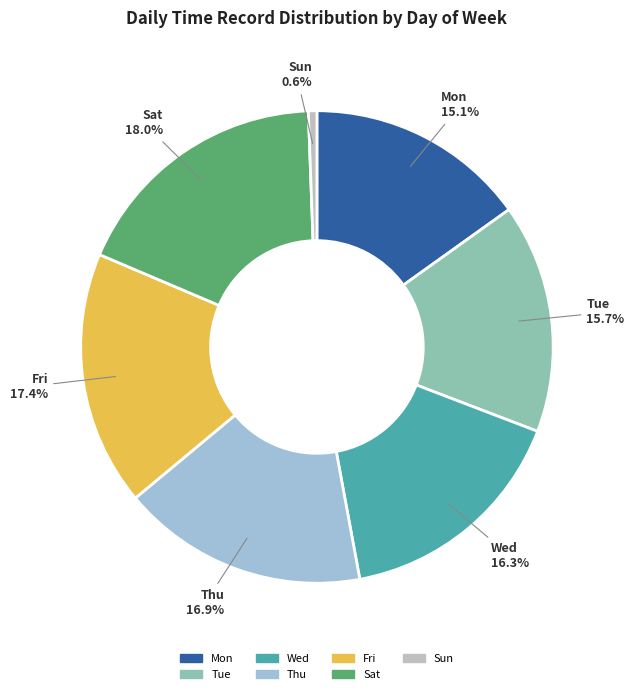

Which slice is the largest?

Sat